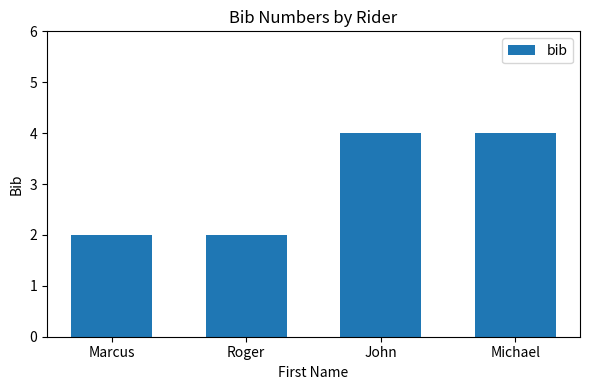

What is the value of the 2nd bar from the left?

2